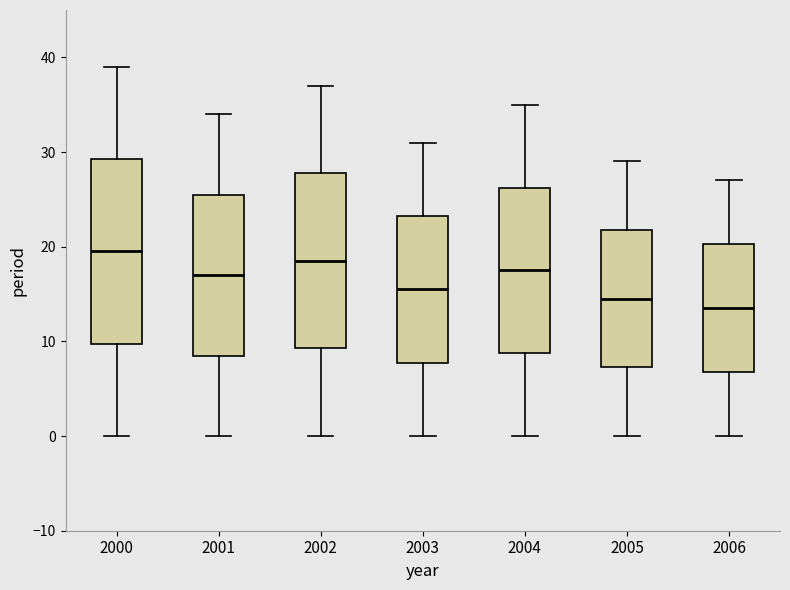

Where does the lower whisker of the box at x = 2001 end on the y-axis? The values are not printed on the chart, so give them approximately, as read against the axis.

0